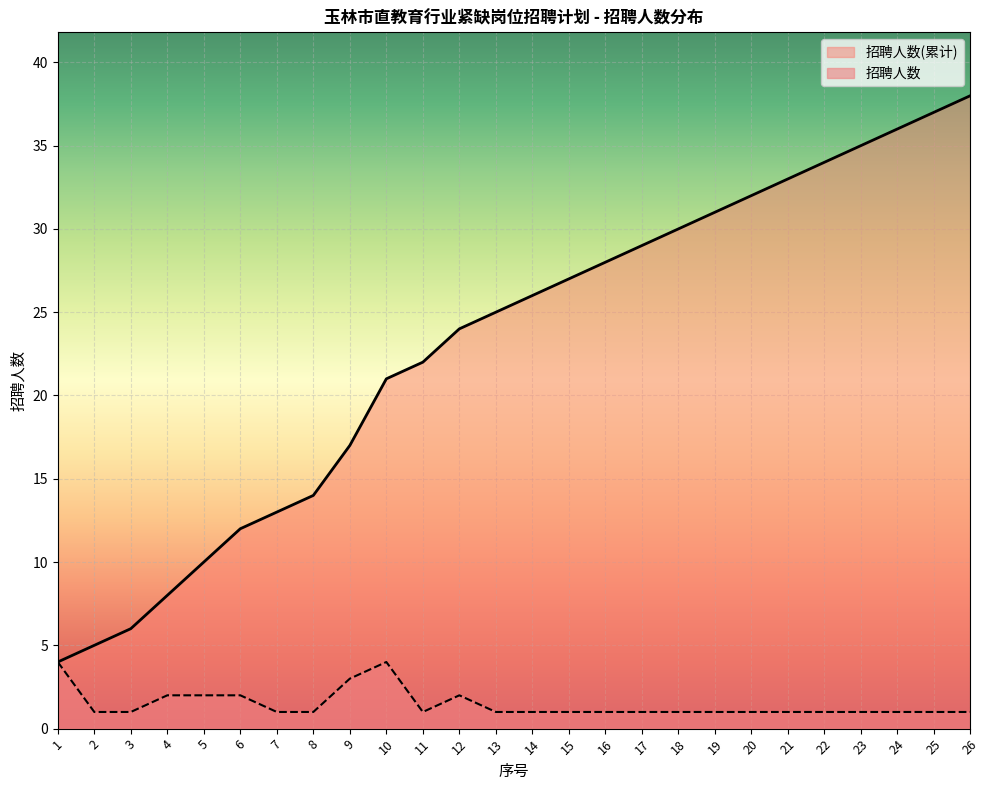

Rank the categories by value from highest to lowest.

1, 10, 9, 4, 5, 6, 12, 2, 3, 7, 8, 11, 13, 14, 15, 16, 17, 18, 19, 20, 21, 22, 23, 24, 25, 26